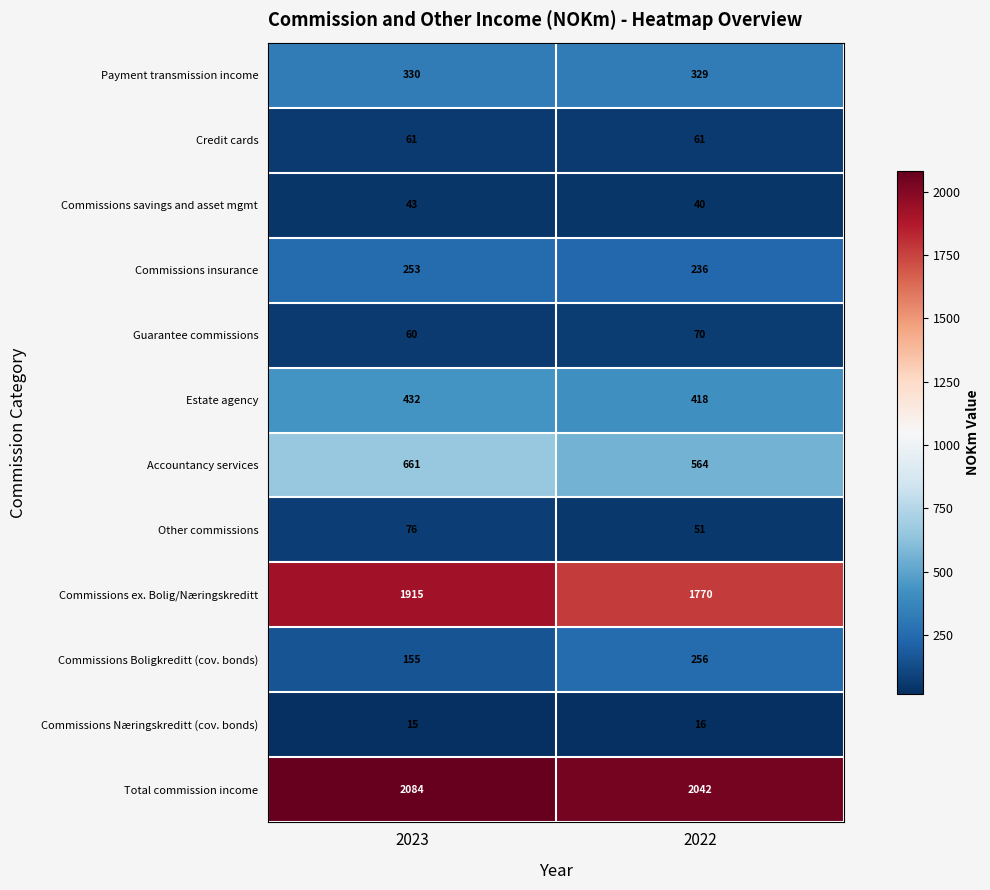

What is the maximum value for Total commission income?

2084